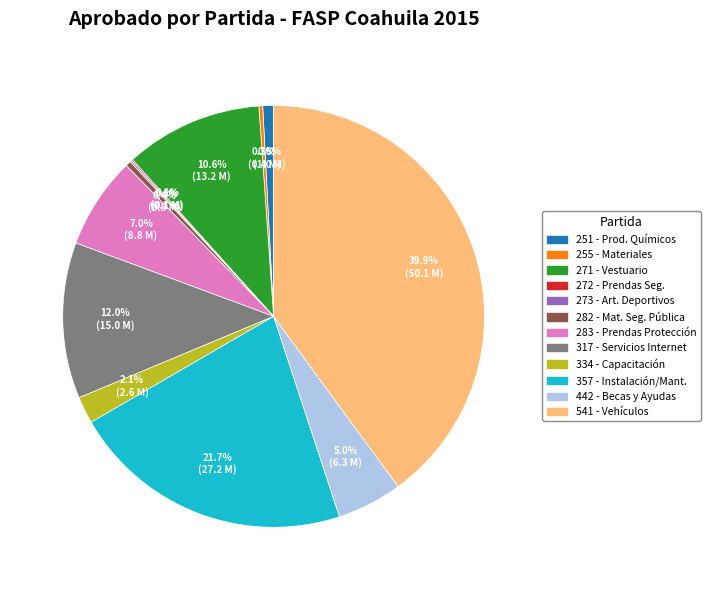

Is there any slice that represents more than half of the pie?

No